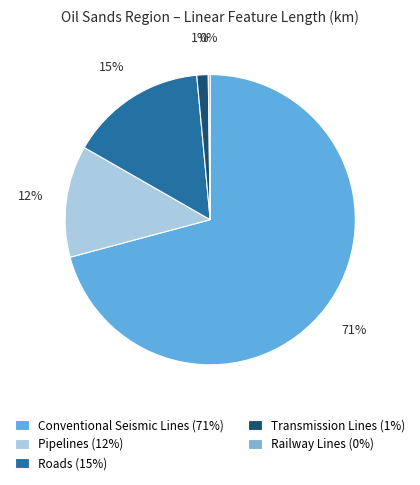

Which has a higher value, Pipelines or Railway Lines?

Pipelines